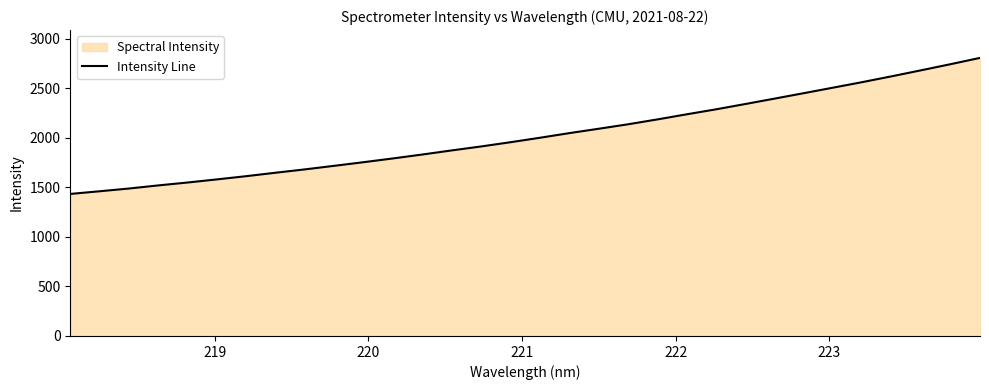

What is the minimum value shown in the chart?

1433.5